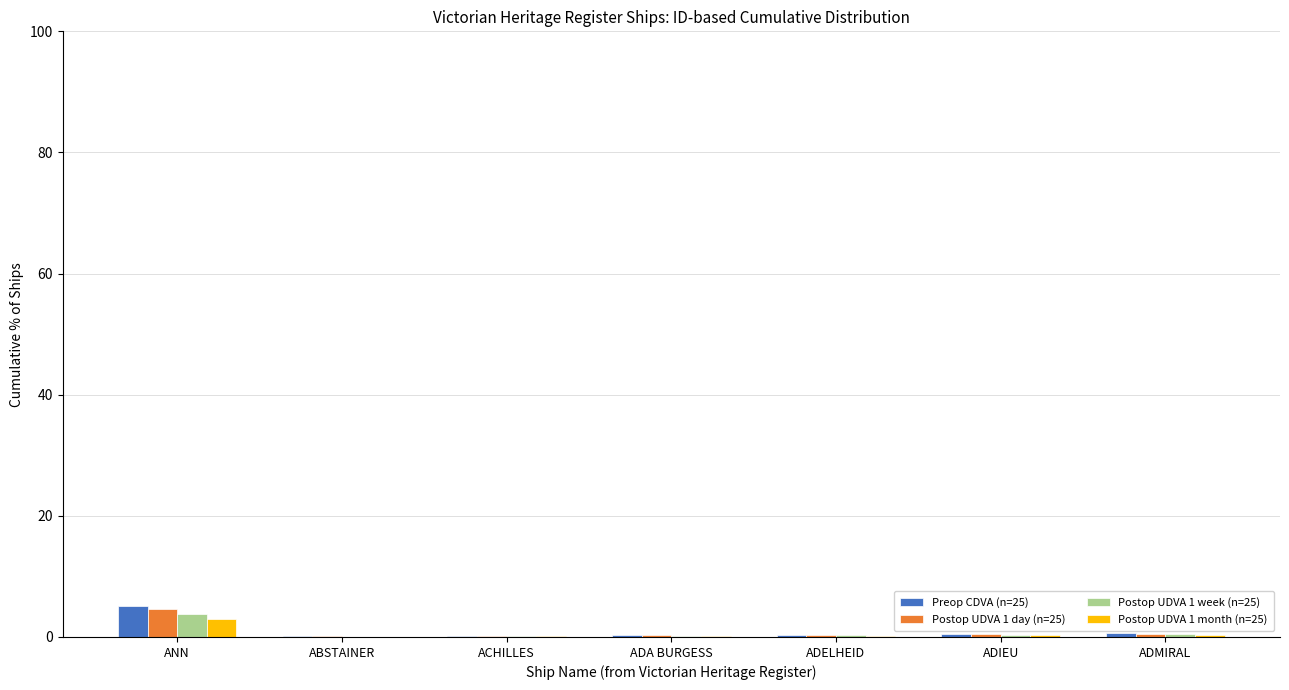

At which category is the sum across all series the highest?

ANN